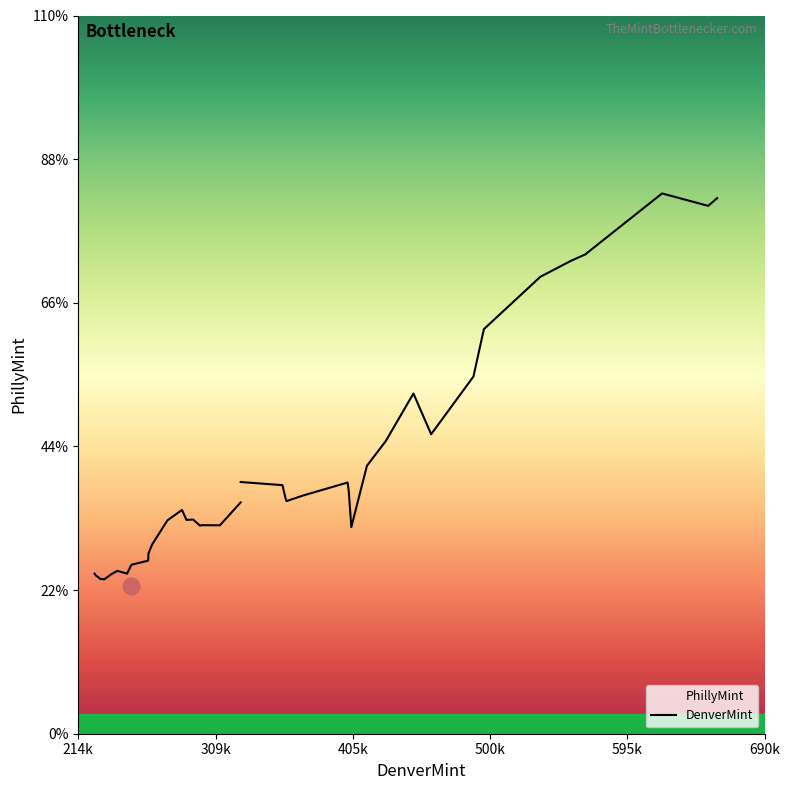

How many interior local valleys (lower than both neighbors) does the data have?

5